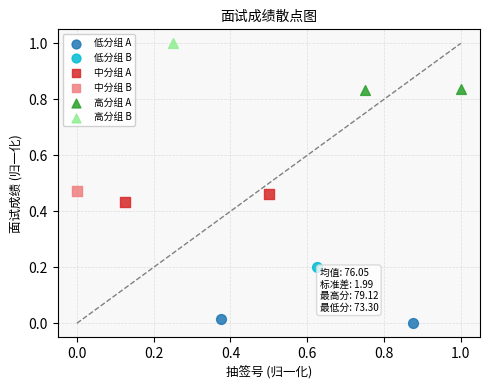

Which series reaches the maximum Y coordinate?

高分组 B